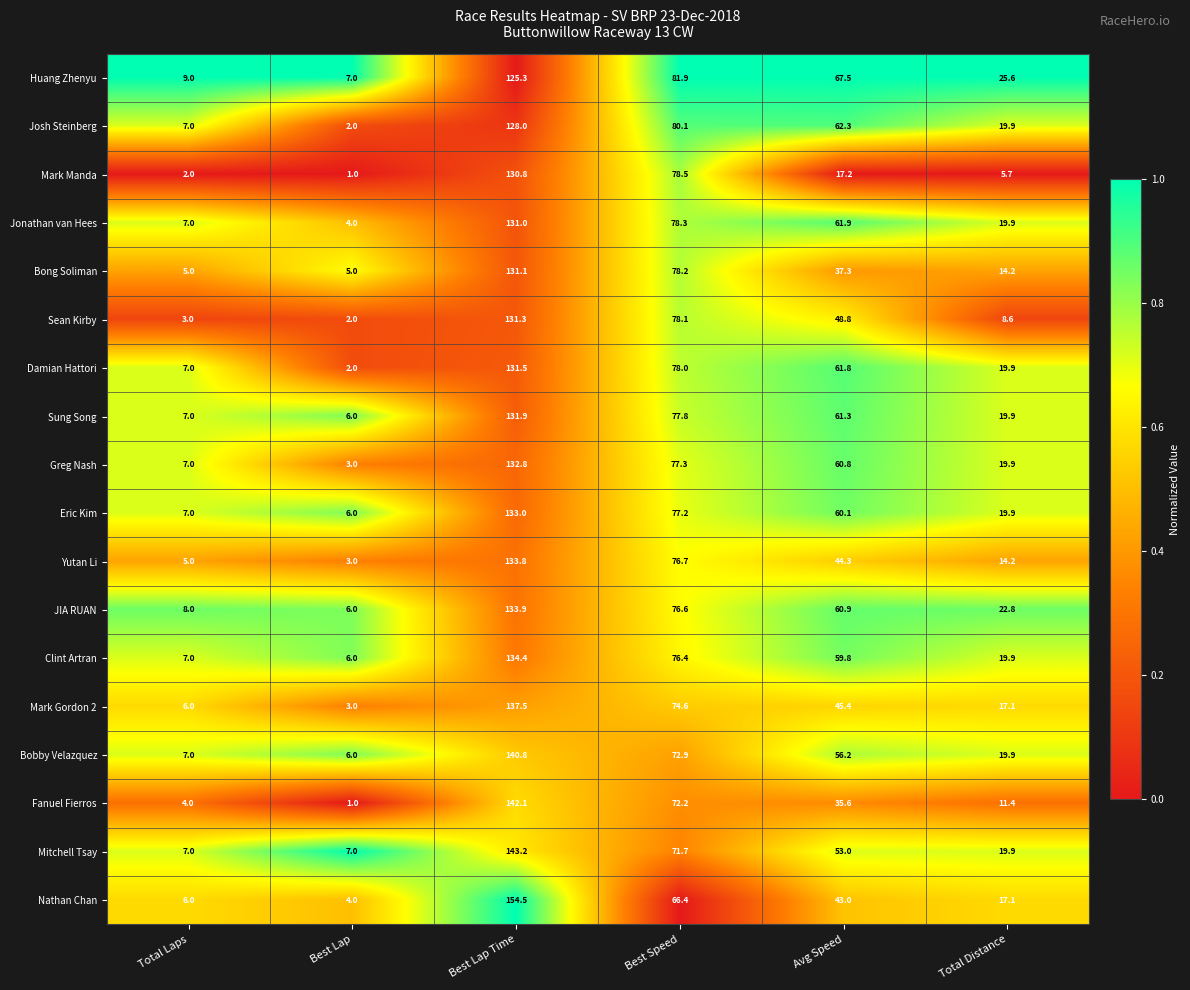

What is the greatest value displayed?

154.5